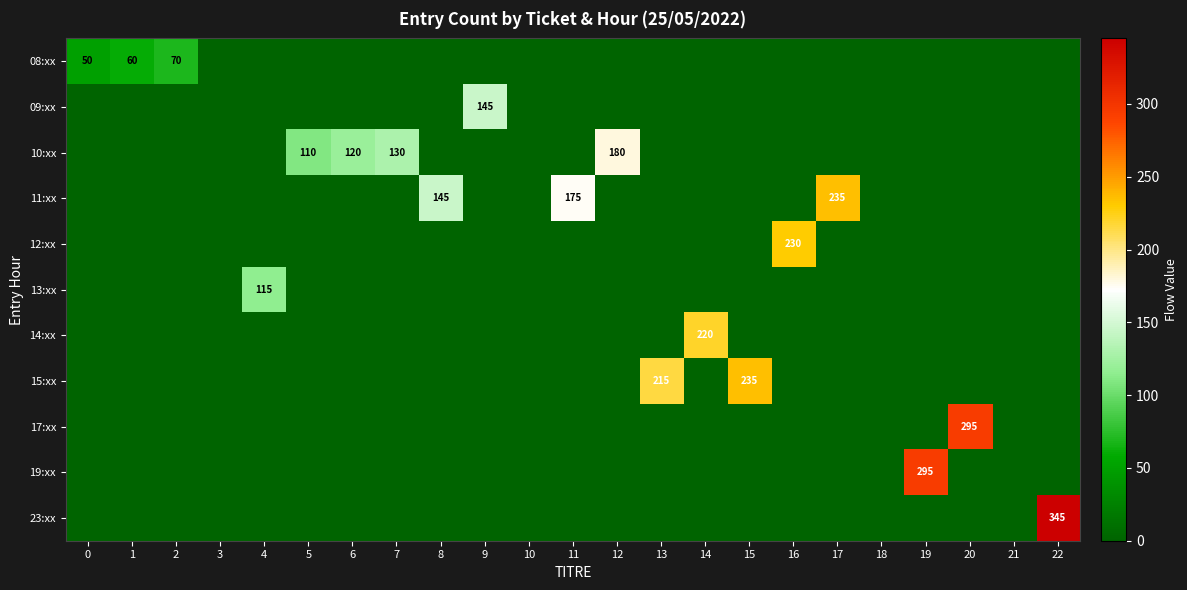

At which category is the sum across all series the highest?

22